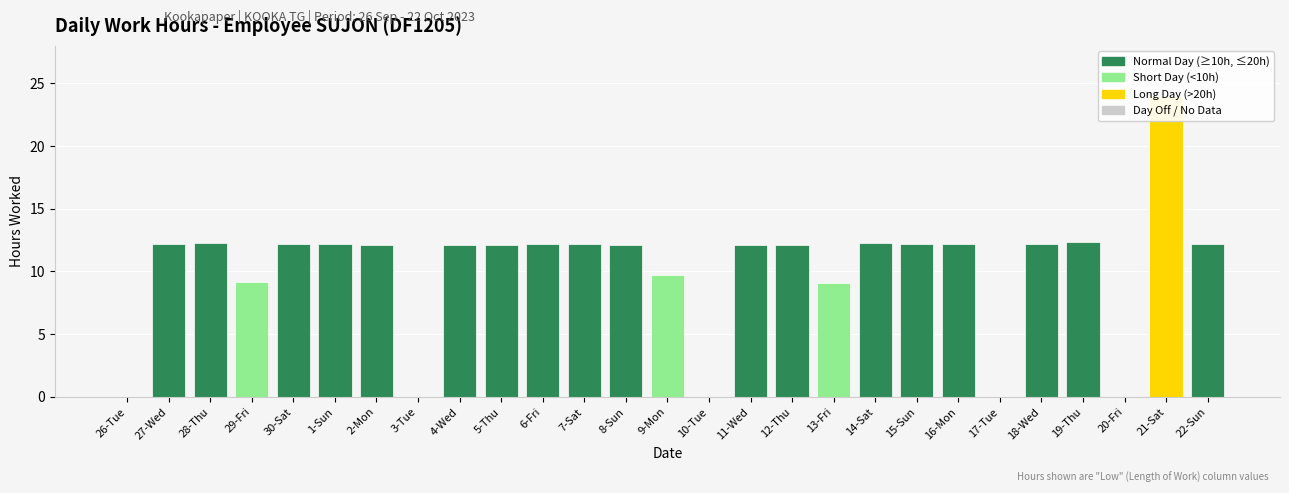

At which label does the data first exceed 12?

27-Wed